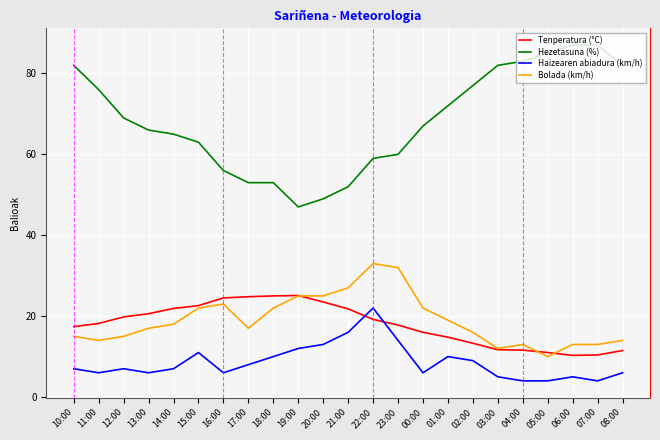

How many intersections are there between Tenperatura (°C) and Haizearen abiadura (km/h)?

2